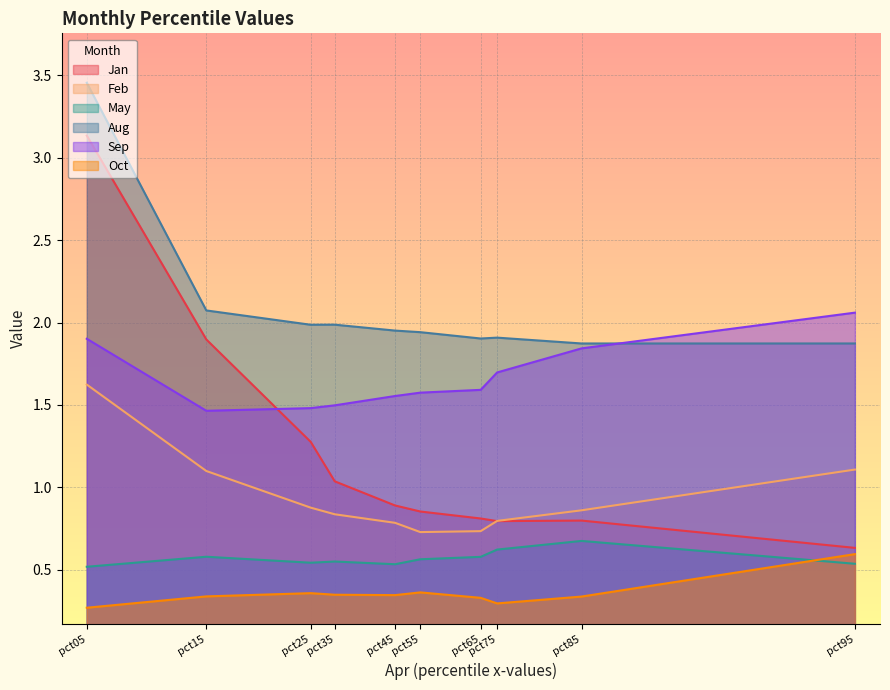

Which series changed the most between pct65 and pct95?

Sep